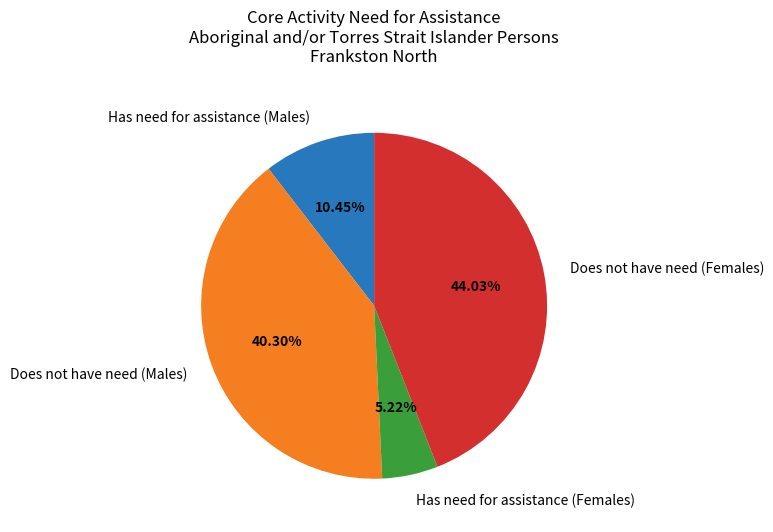

Does Has need for assistance (Males) represent more than half of the total?

No